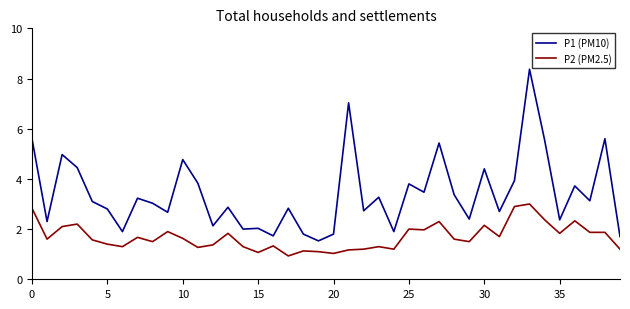

What is the difference between the maximum and minimum values in the P1 (PM10) series?

6.8